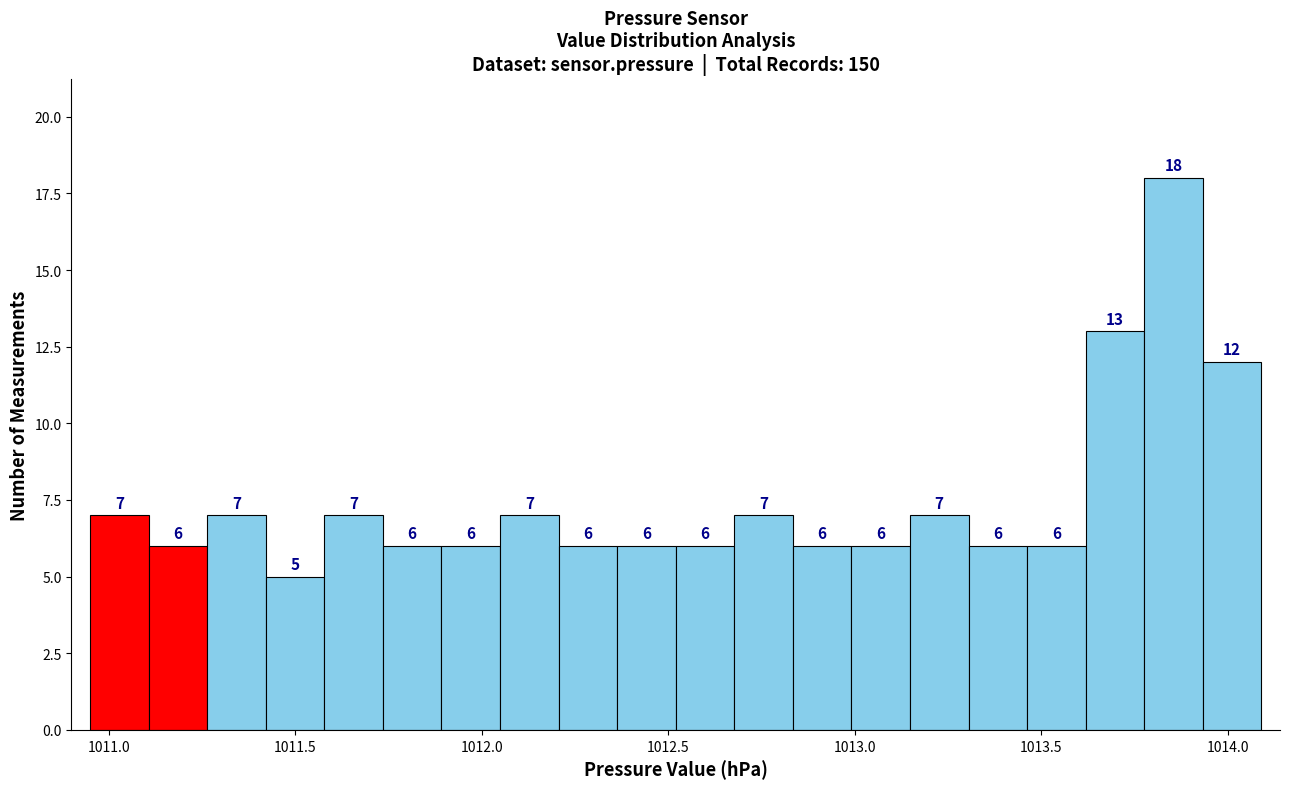

Around what value on the x-axis is the tallest bar? Give the approximate position of its centre, as read against the axis.

1013.85